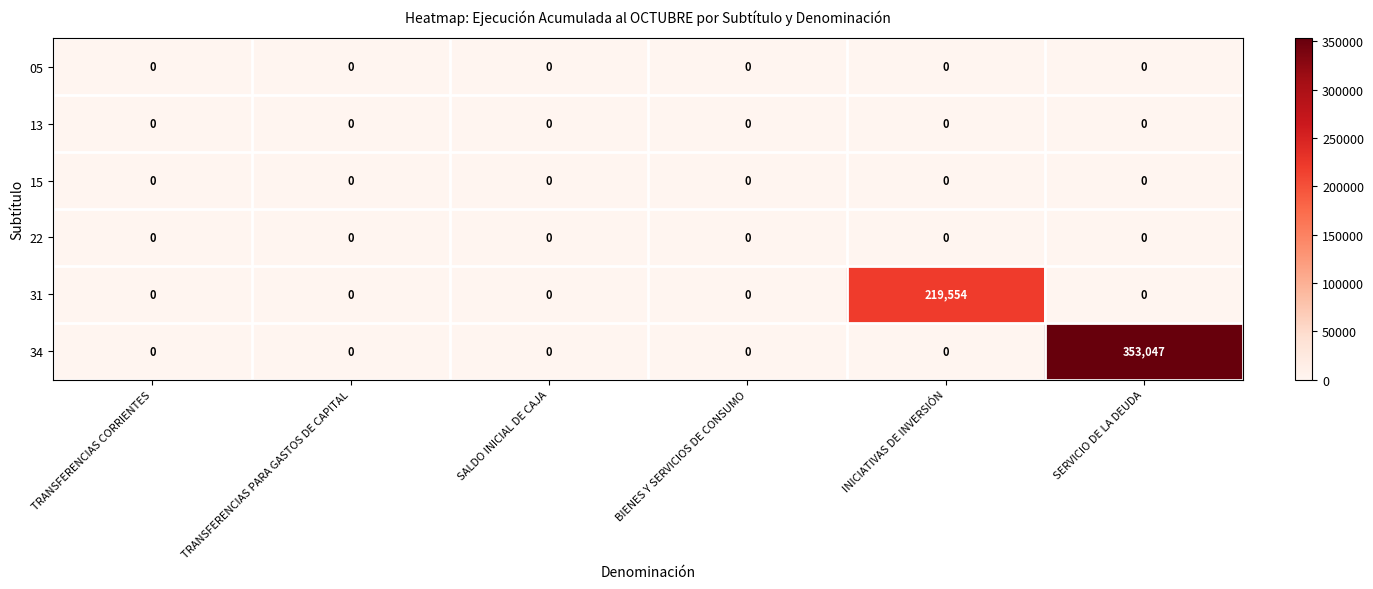

What is the sum of all 34 values?

353047